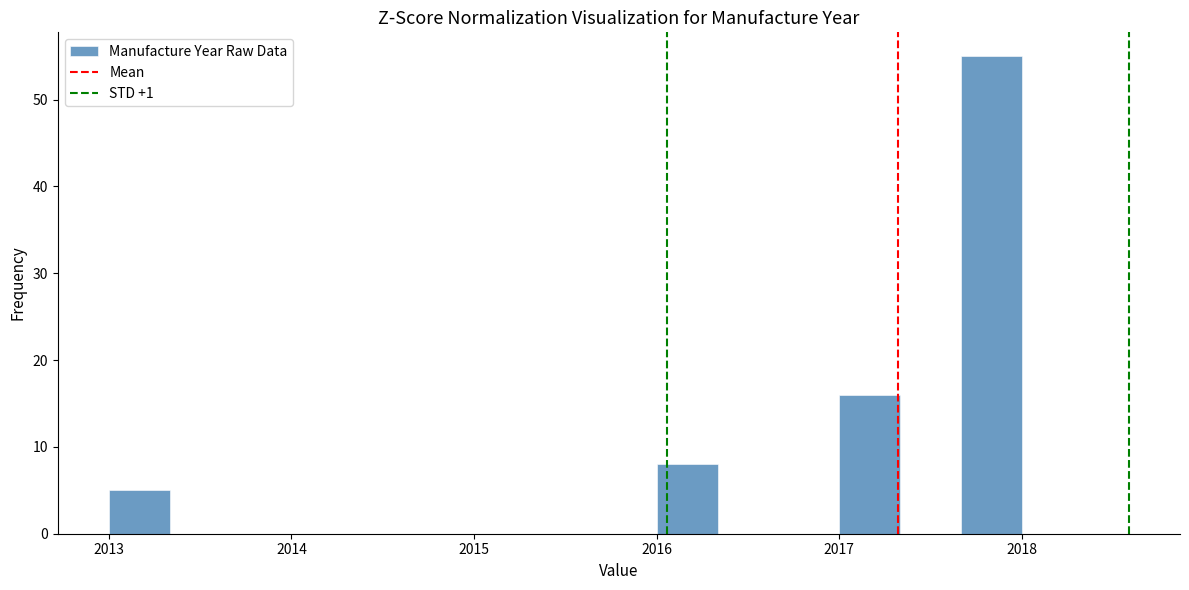

Around what value on the x-axis is the tallest bar? Give the approximate position of its centre, as read against the axis.

2017.8